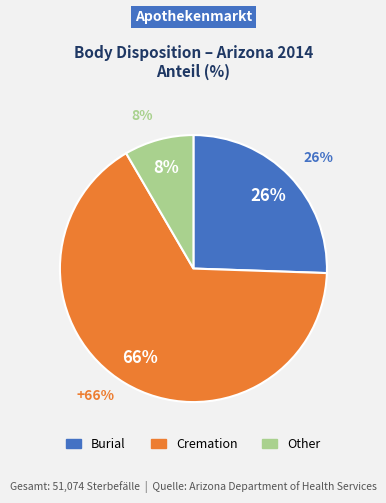

Count the number of slices in the pie.

3